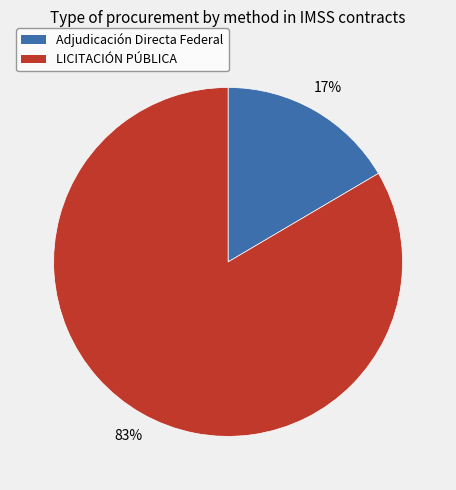

To the nearest percent, what is the average slice percentage?

50%